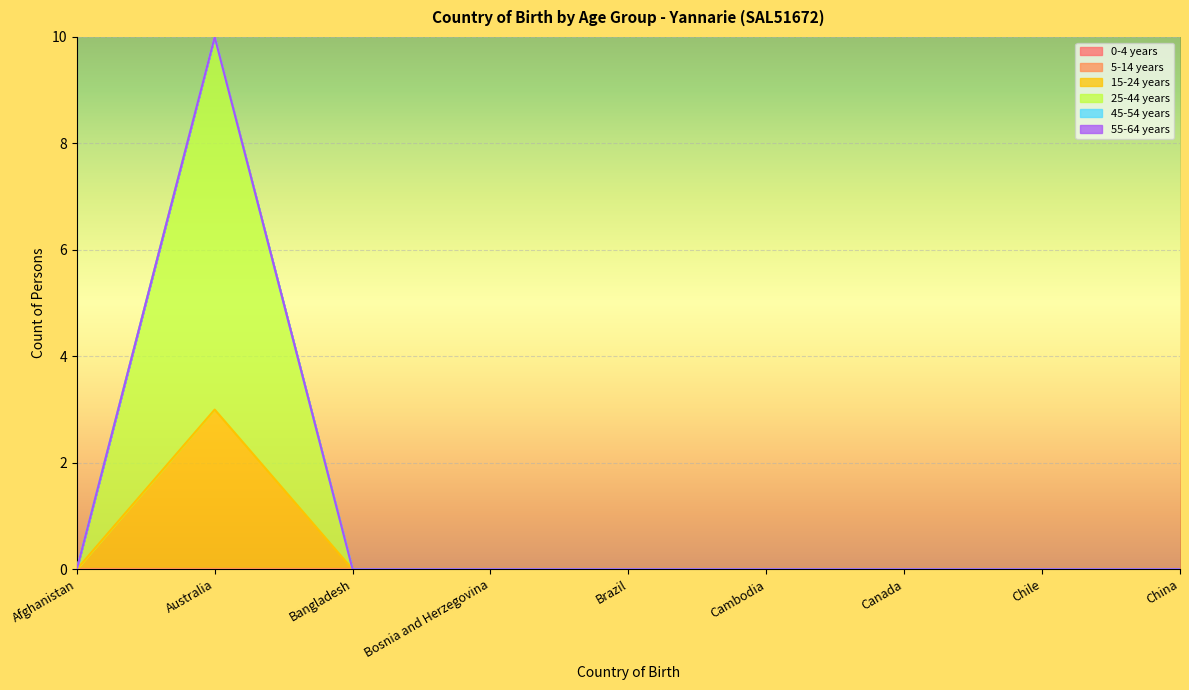

Which series has the largest total across all categories?

25-44 years